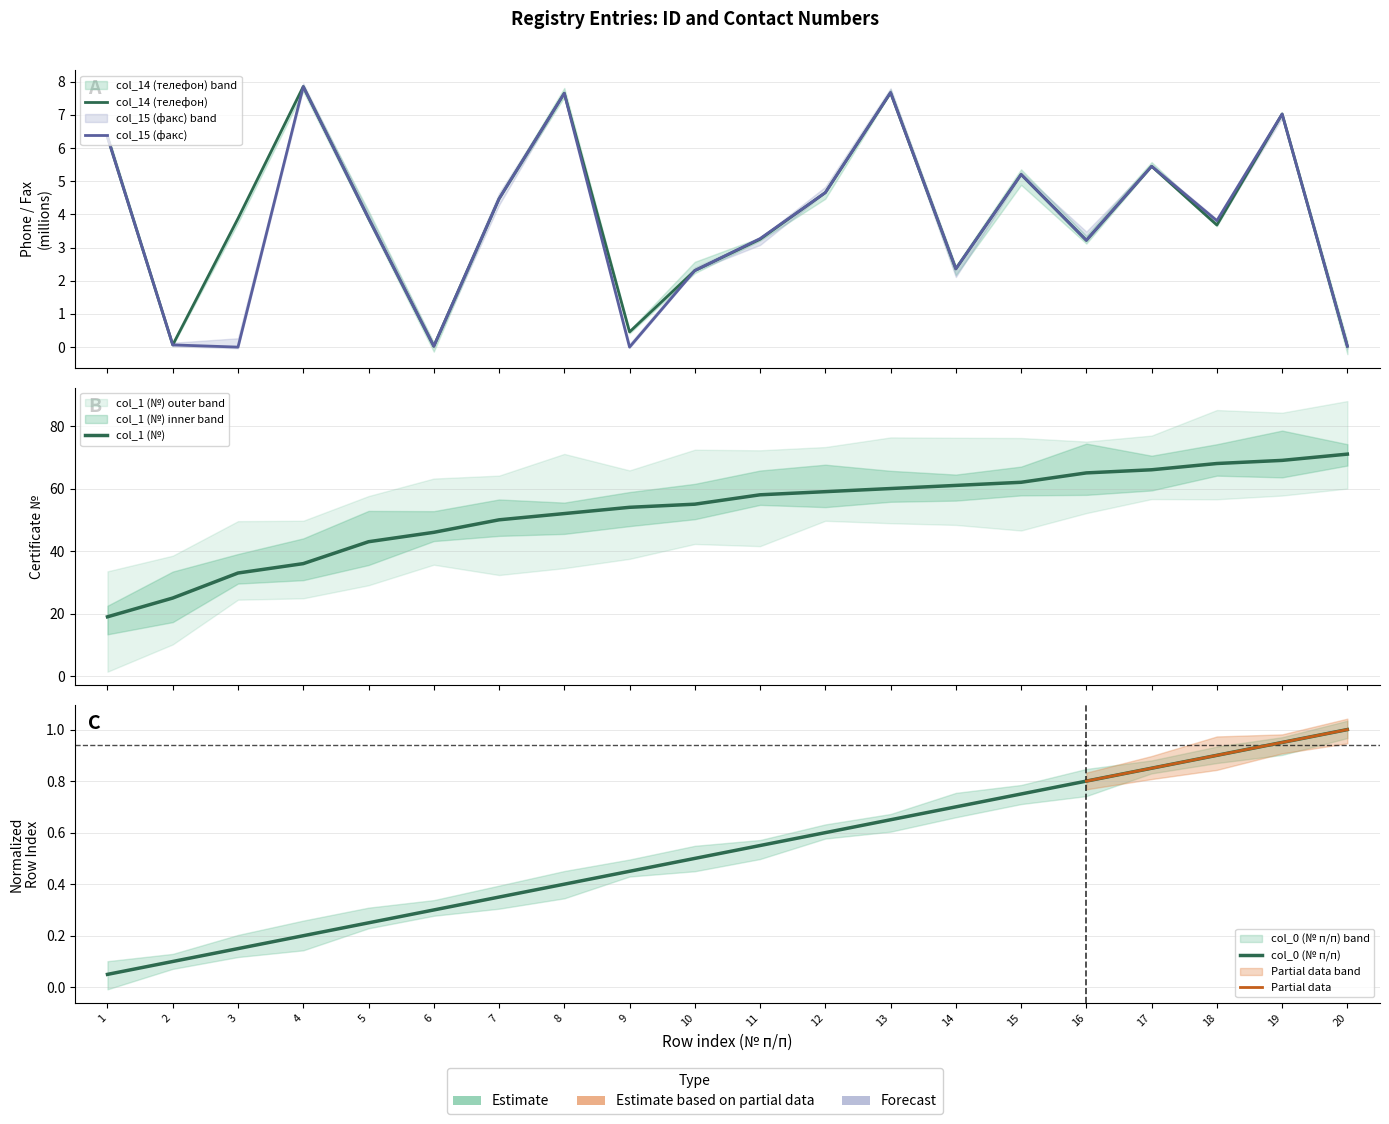

Which category has the highest value in the col_0 (№ п/п) series?

20